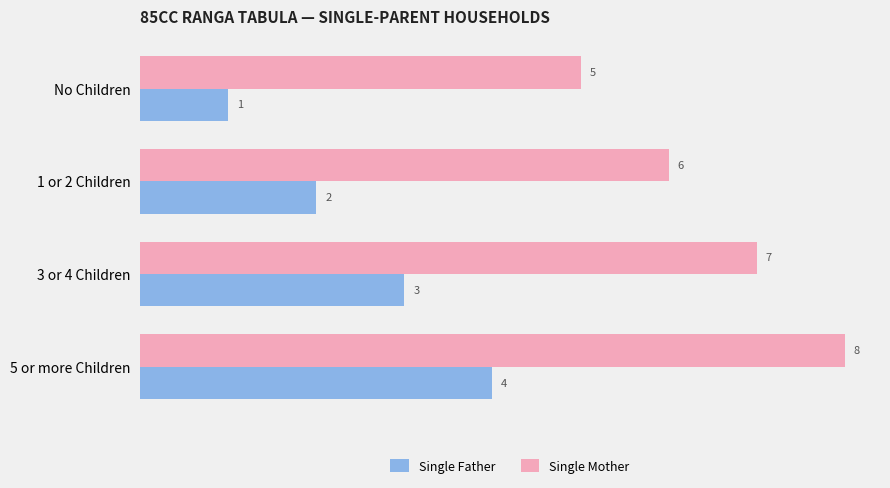

The value of Single Mother at 5 or more Children is 8. True or false?

True